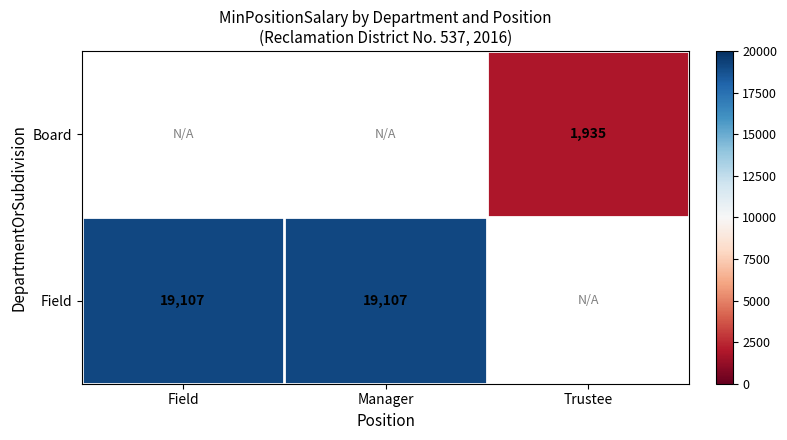

Is it true that Board equals 1935 at Trustee?

True